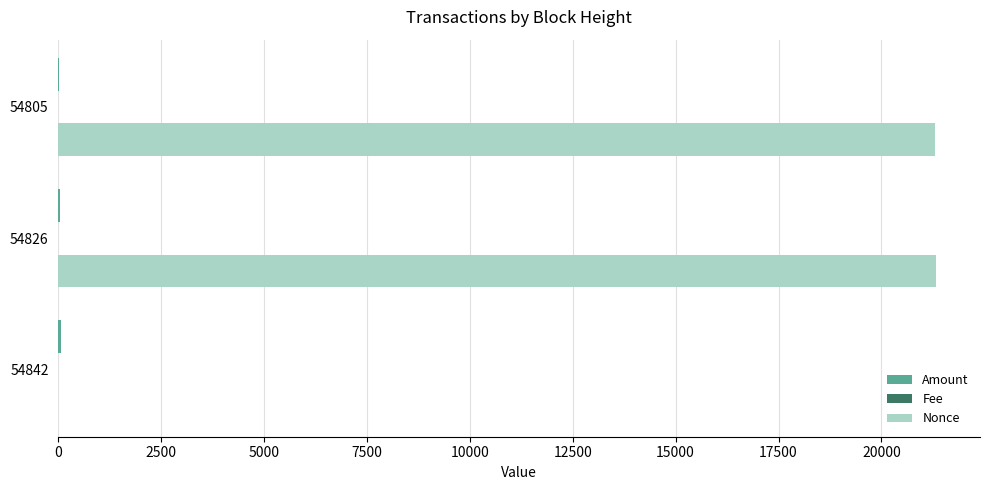

How many data points does each series have?

3